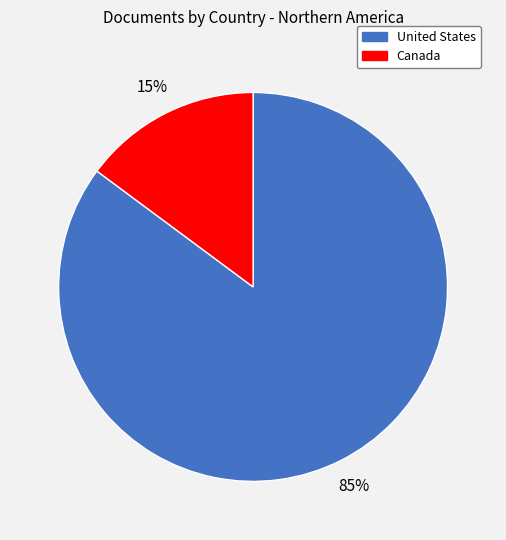

Which has a higher value, Canada or United States?

United States